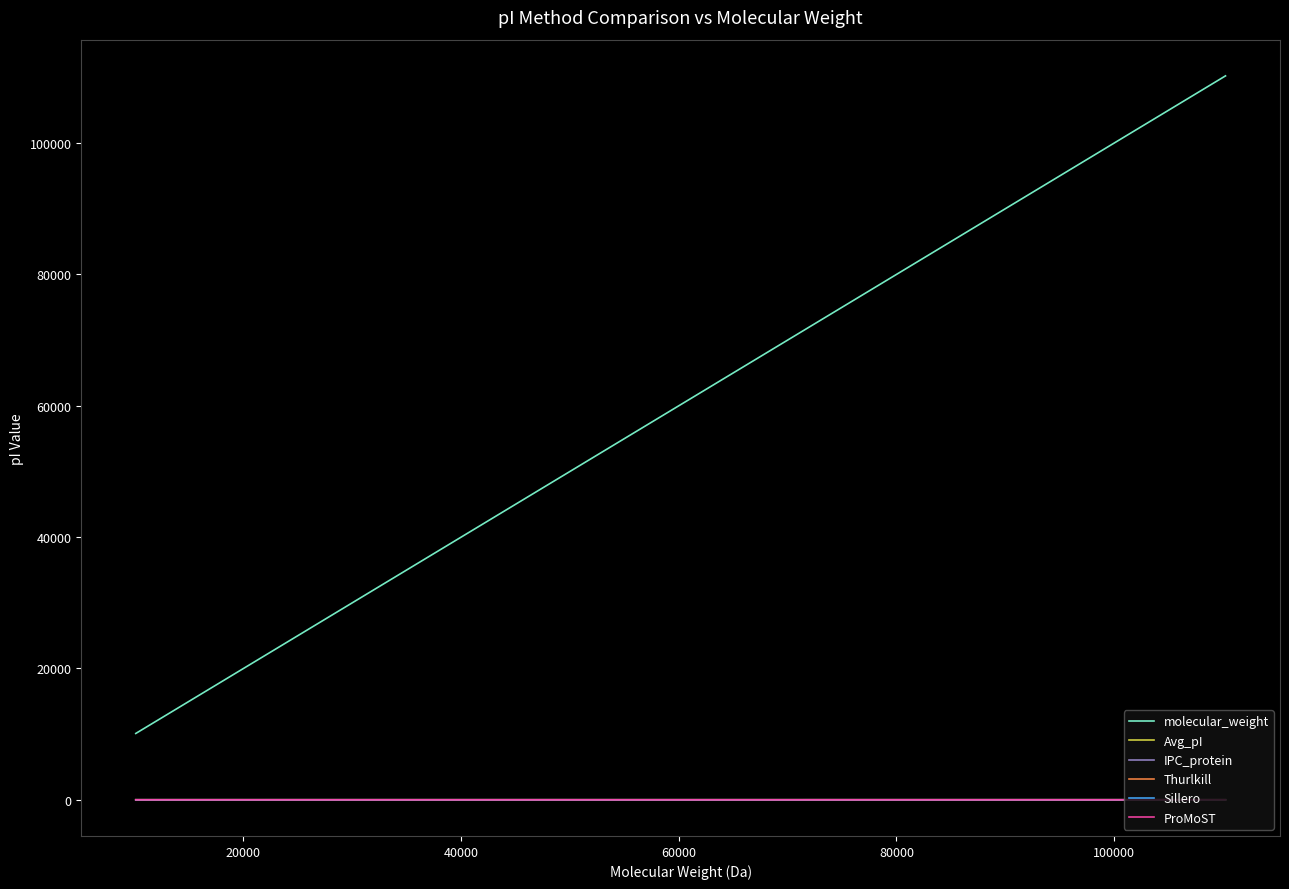

What is the difference between the maximum and minimum values in the Avg_pI series?

0.7